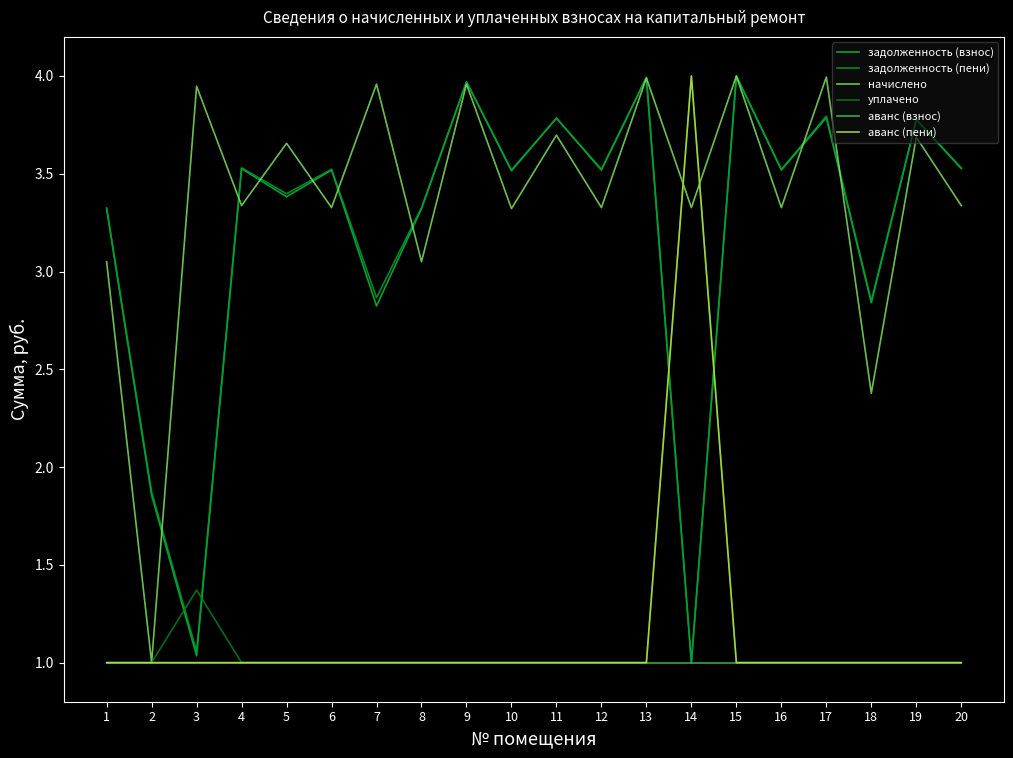

How many lines are shown in the chart?

6